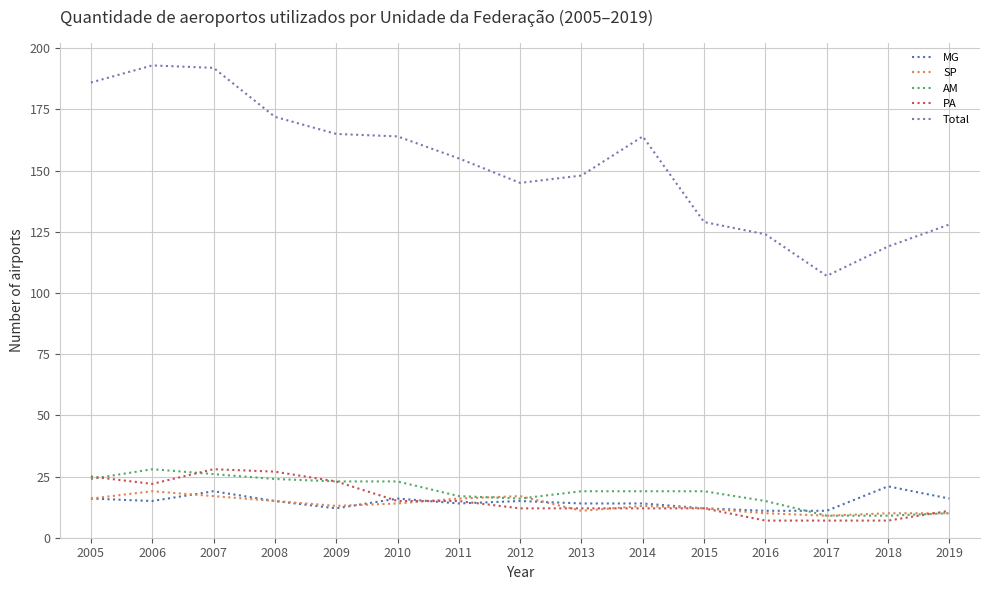

Is it true that AM equals 32 at 2005?

False